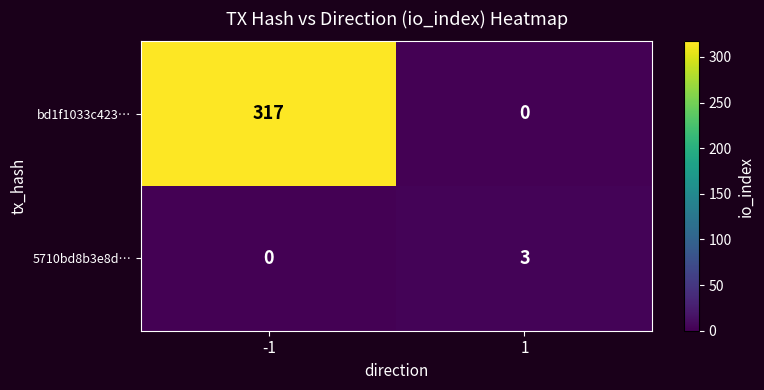

What is the highest value of the bd1f1033c423… series?

317